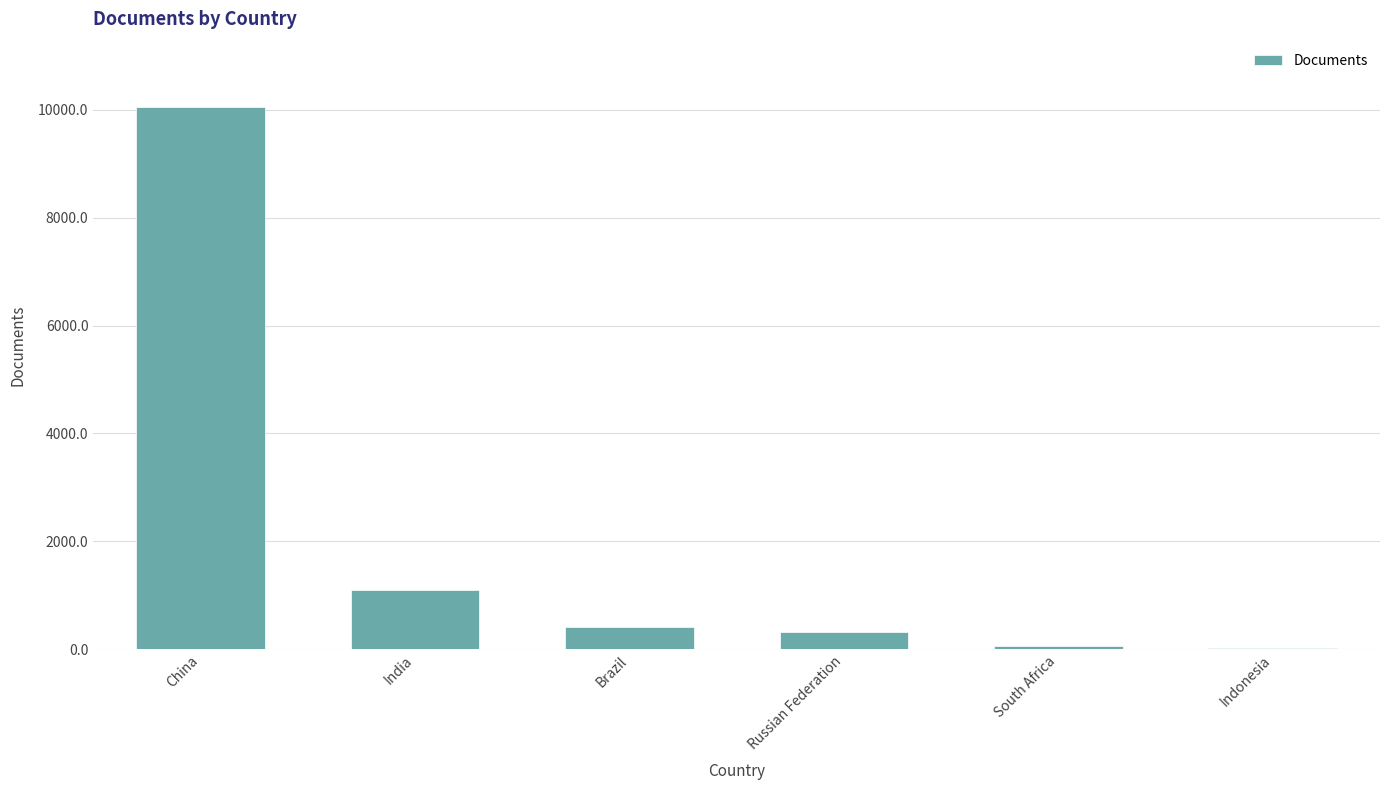

What is the change in value from China to Russian Federation?

-9735